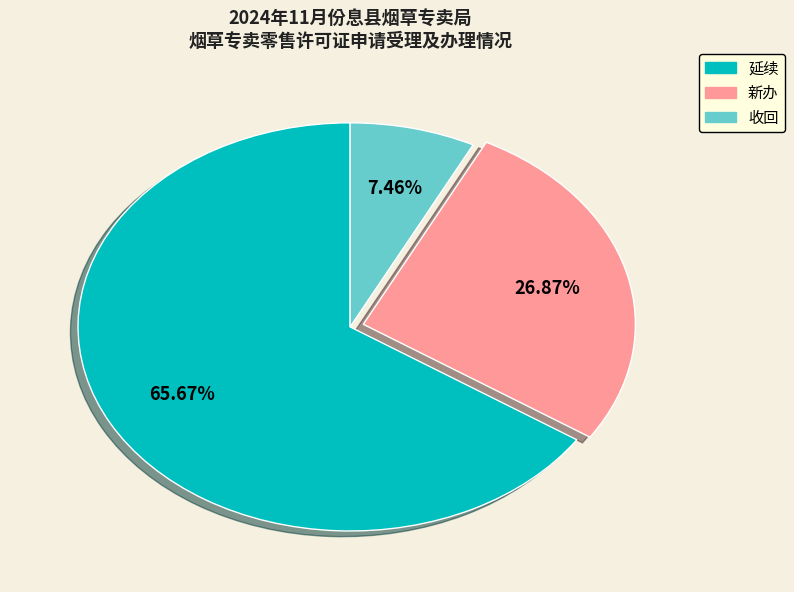

To the nearest percent, what is the difference between the 收回 and 新办 slice percentages?

19%